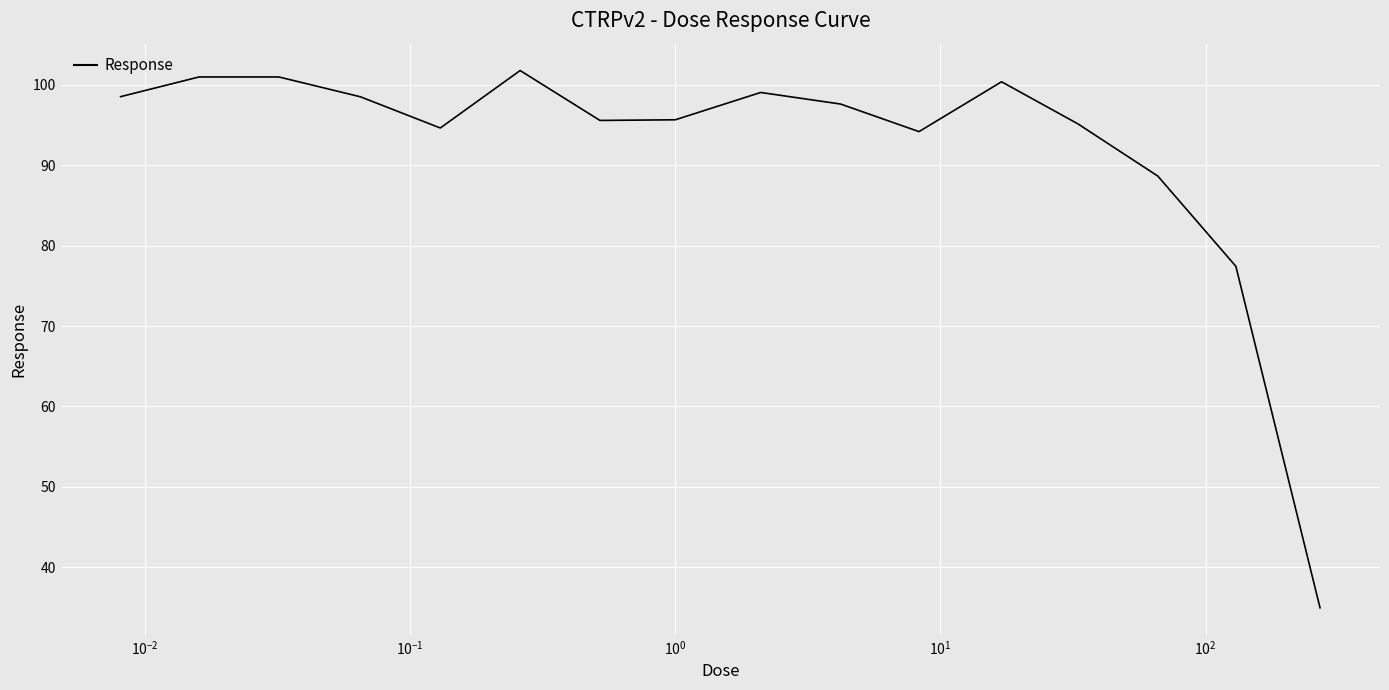

What is the smallest value displayed?

34.9